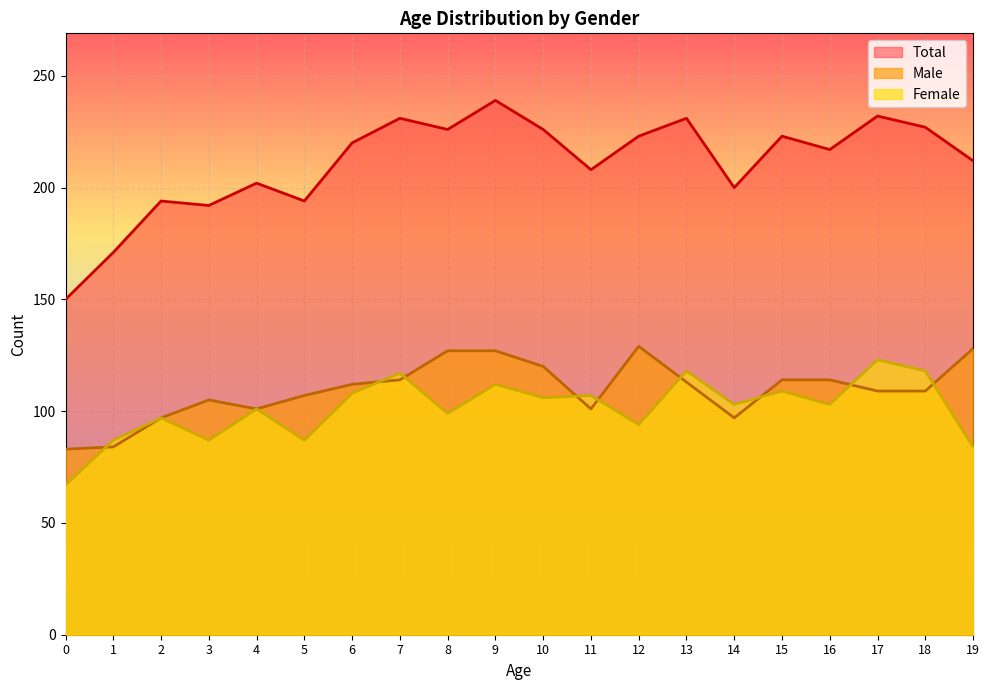

Is it true that Female equals 156 at 3?

False